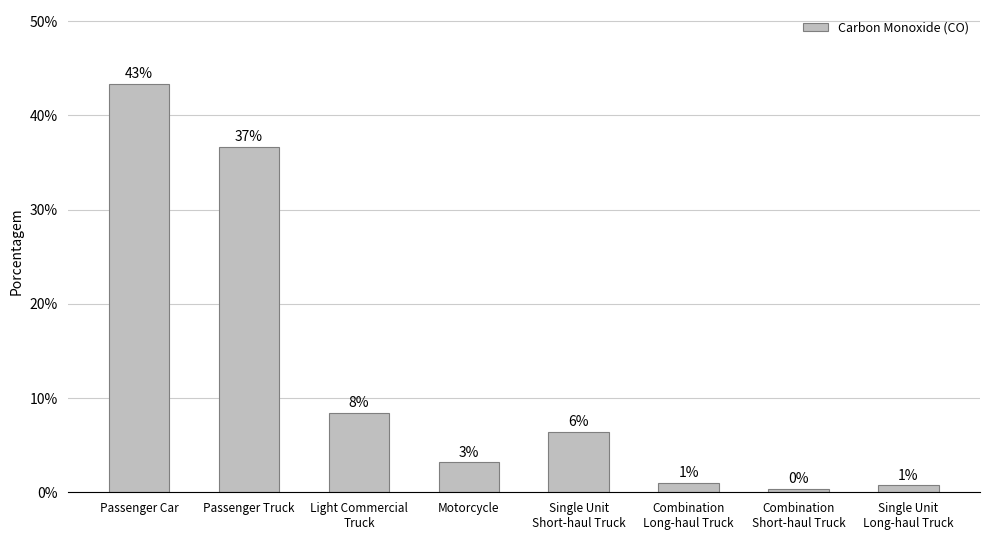

How many bars are there in total?

8